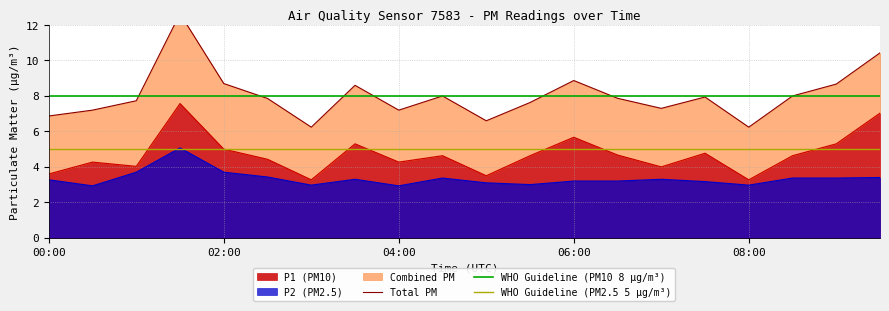

True or false: P1 and P2 cross at least once.

False